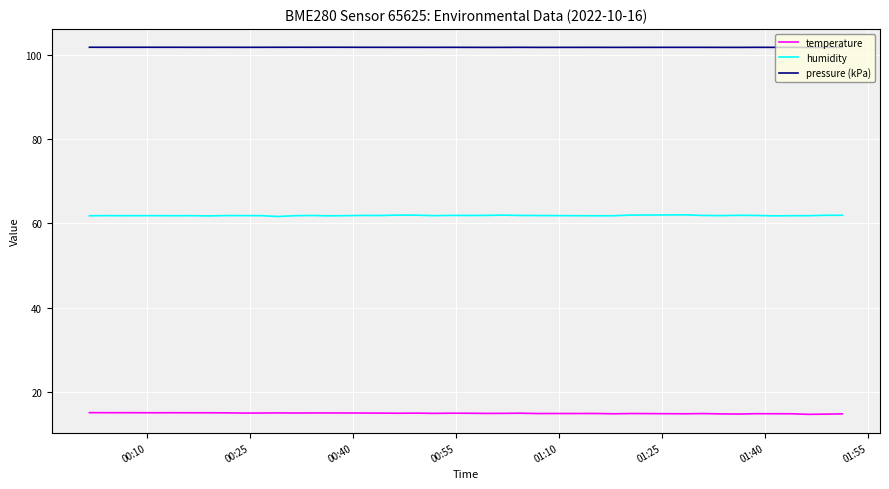

True or false: temperature and humidity intersect in this chart.

False